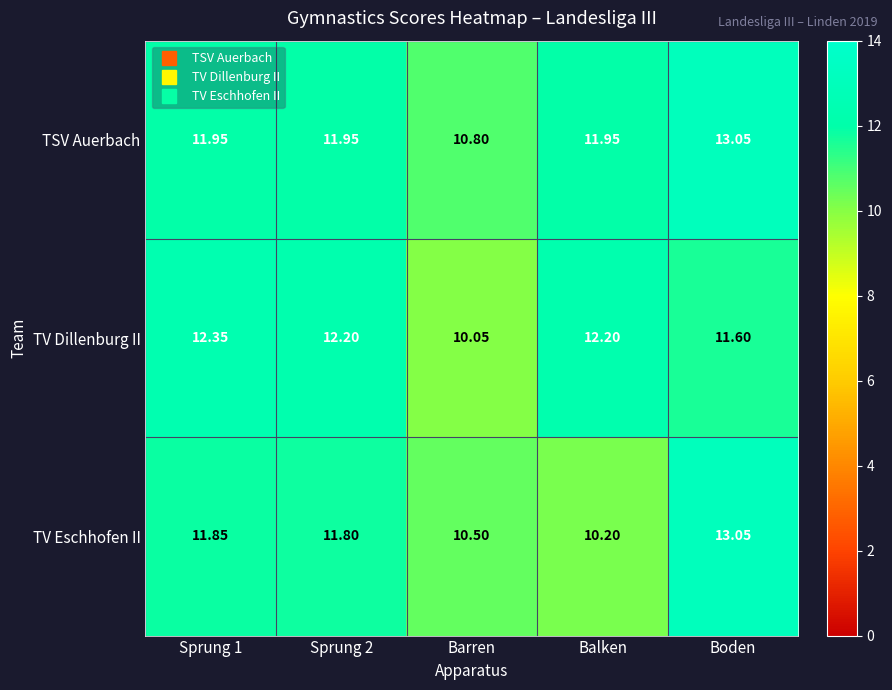

At which category does the chart reach its peak across all series?

Boden